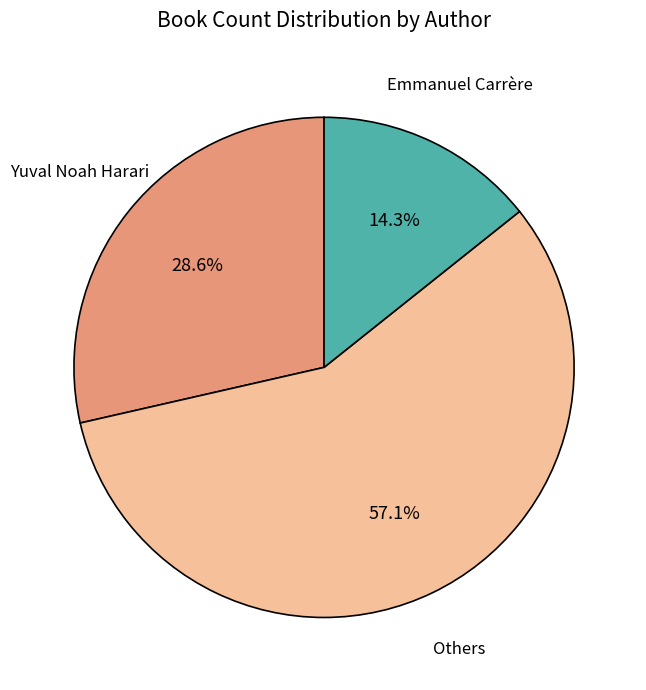

Is there any slice that represents more than half of the pie?

Yes